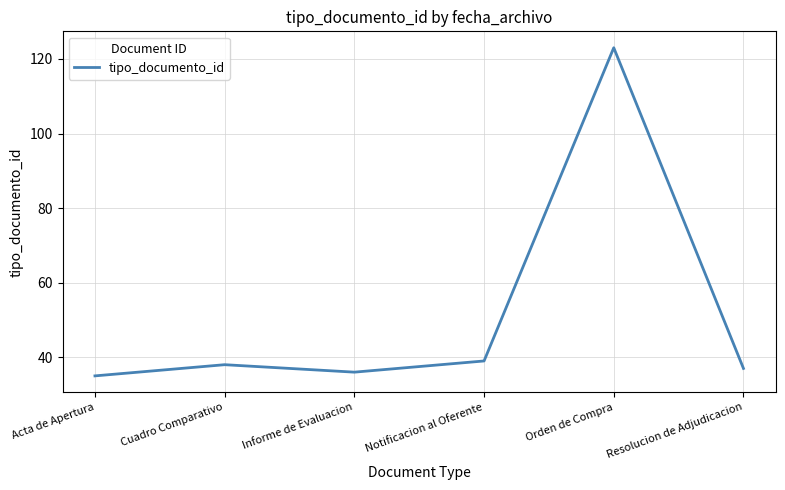

What value does the data have at Cuadro Comparativo, to the nearest 5?

40